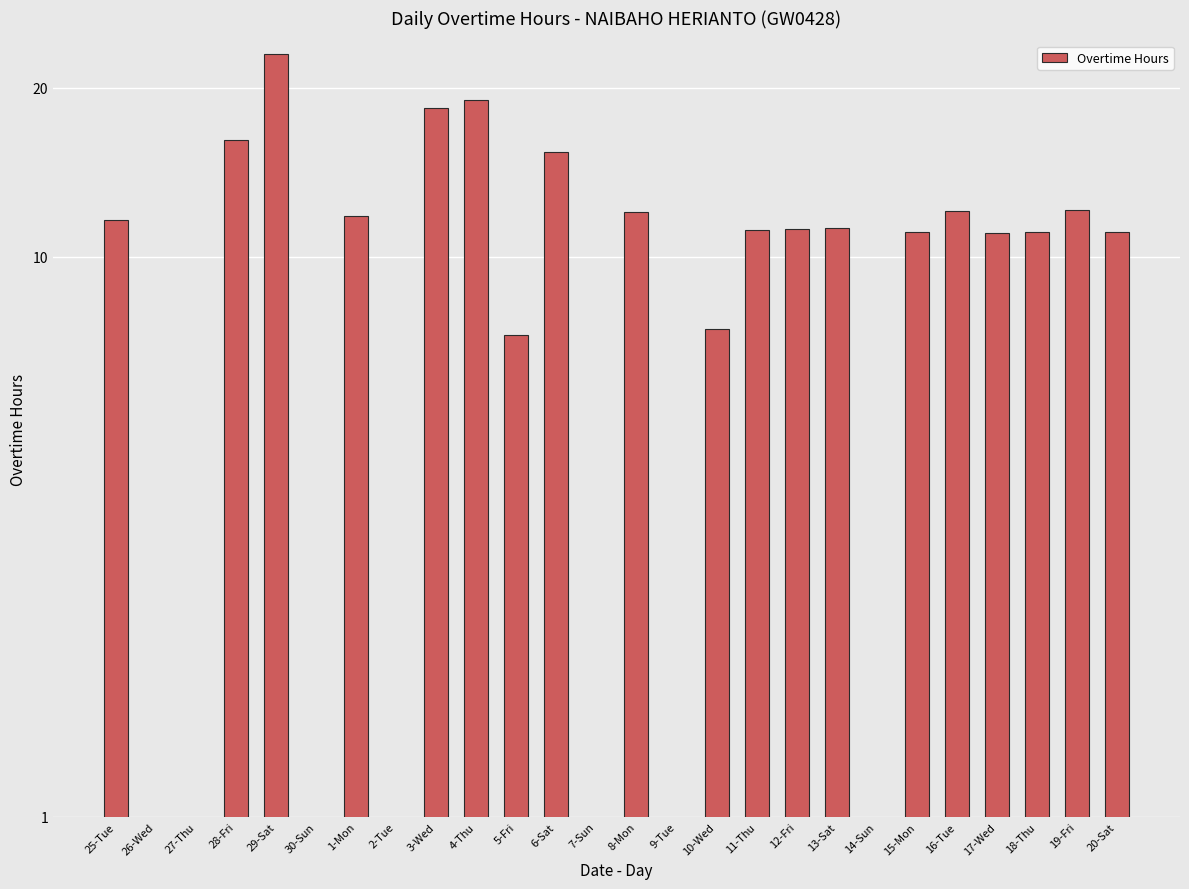

Count the number of data series in this chart.

1